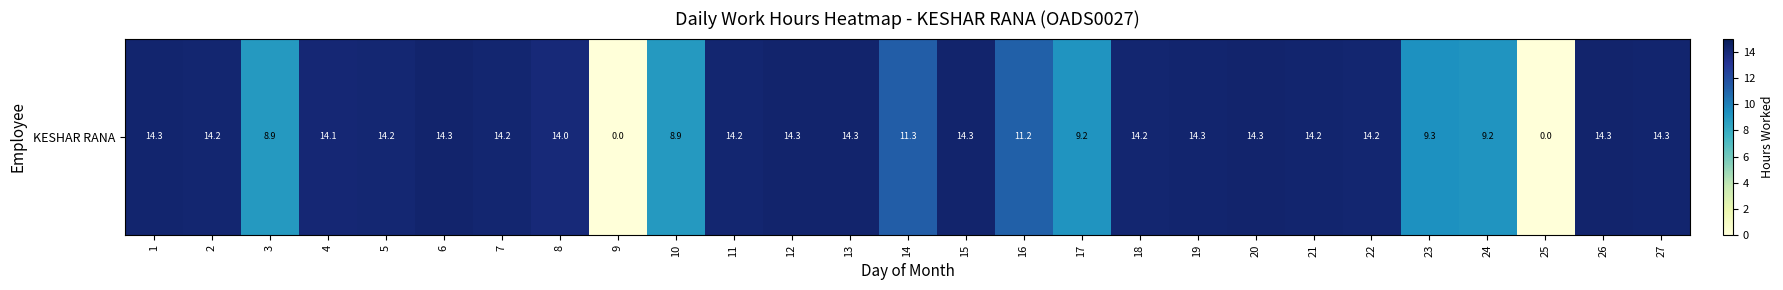

Which category has the highest value across all series?

13